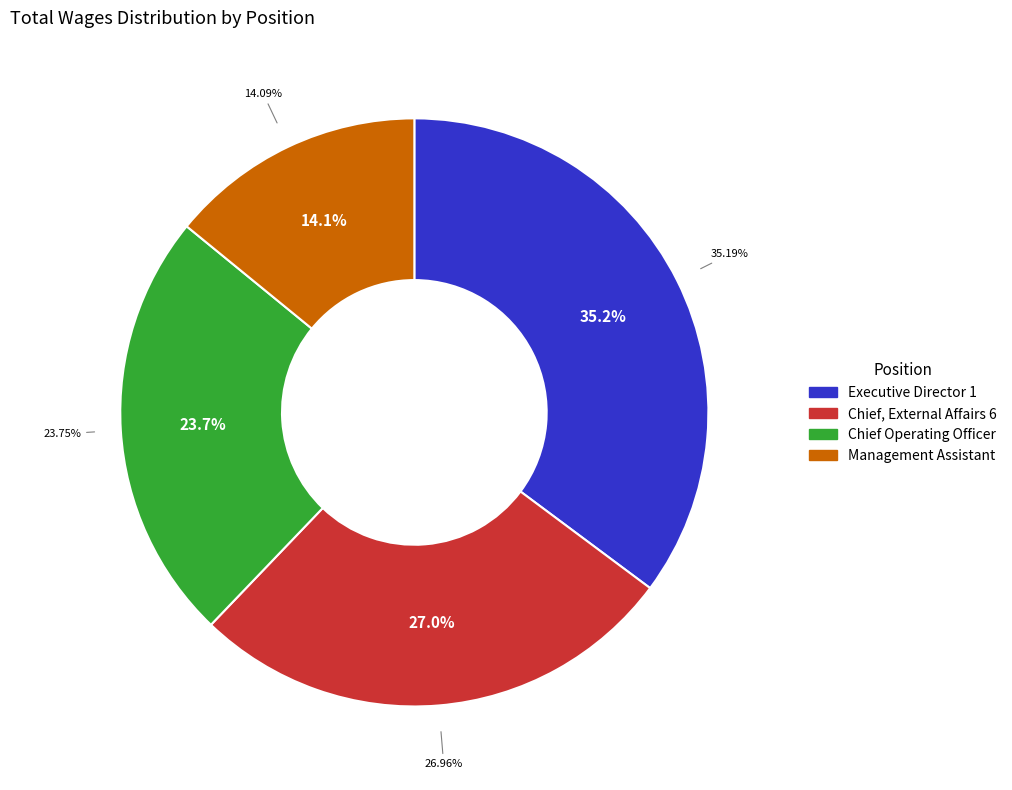

Count the number of slices in the pie.

4